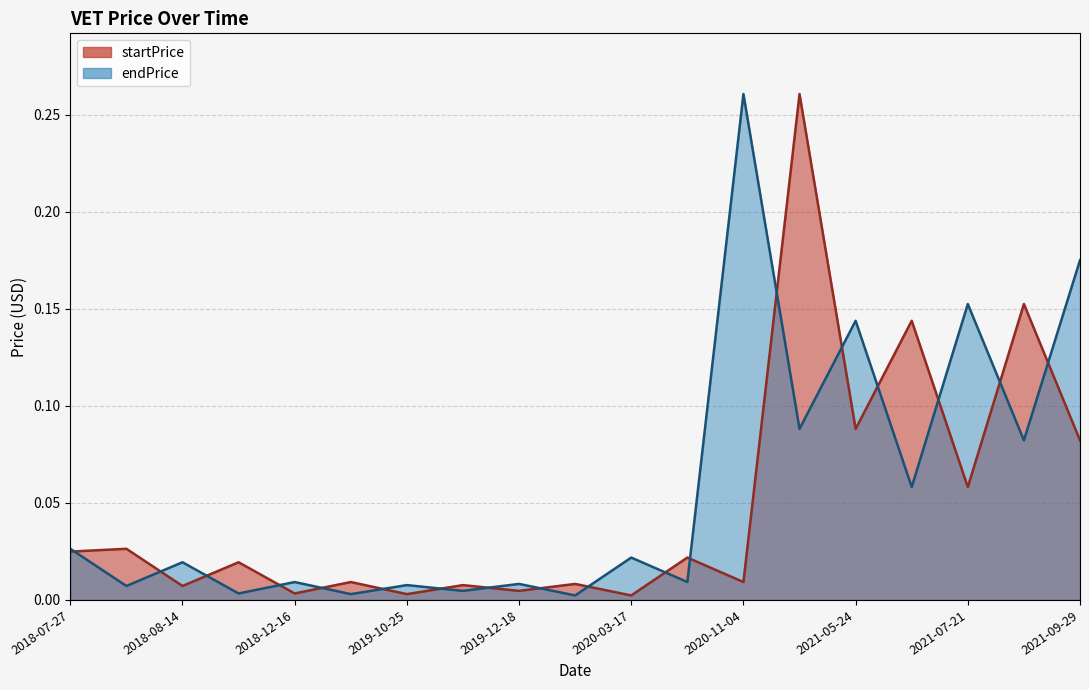

Between 2020-02-15 and 2021-07-21, which series saw the biggest shift?

endPrice